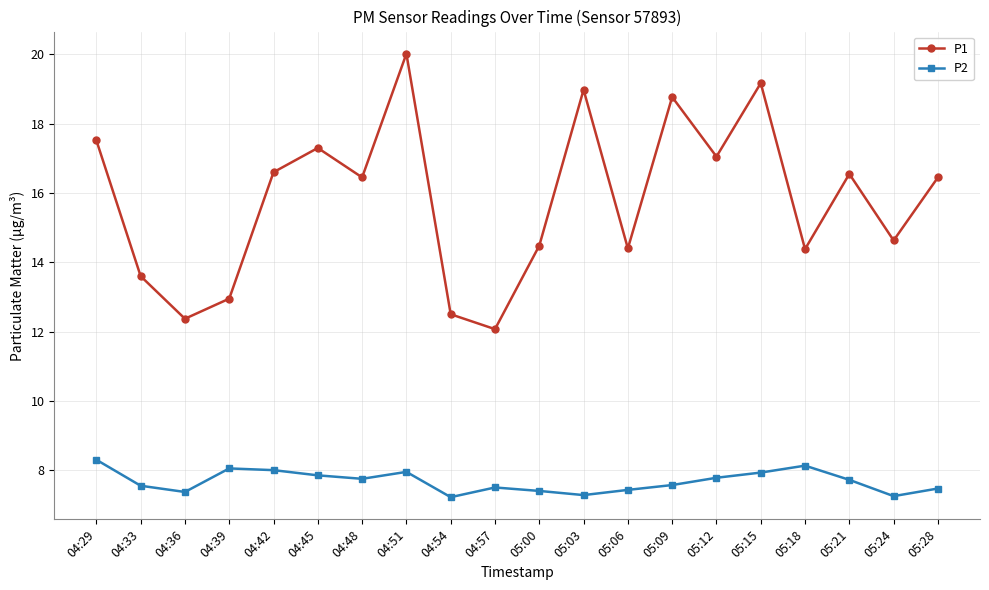

Where does the P1 series first go above 16?

04:29